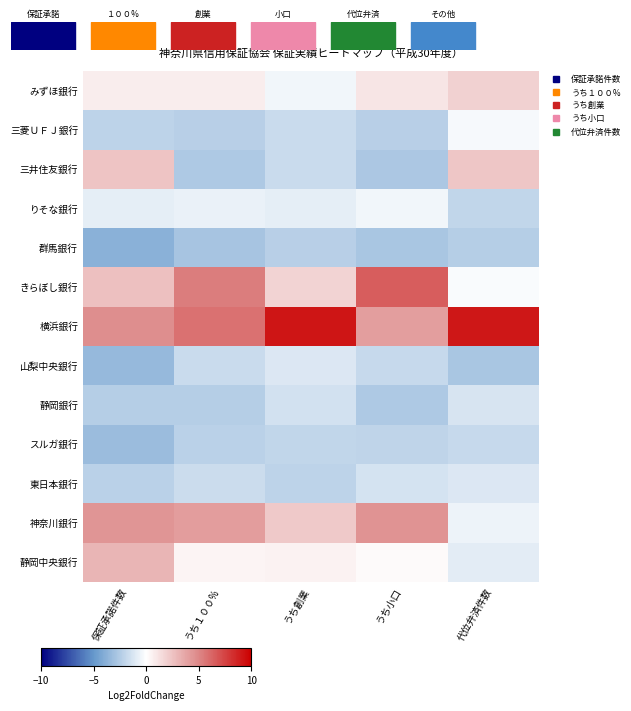

What is the spread (max minus min) of values at うち小口?

9.3